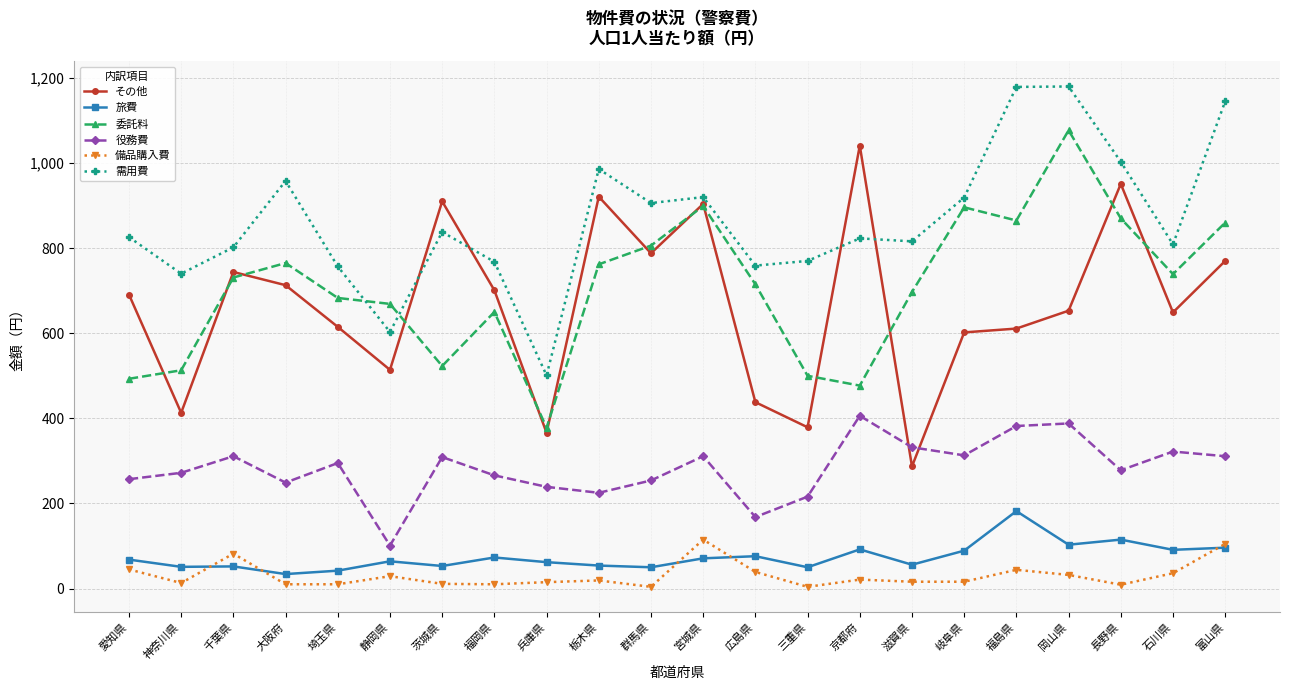

The value of 備品購入費 at 石川県 is 36. True or false?

True